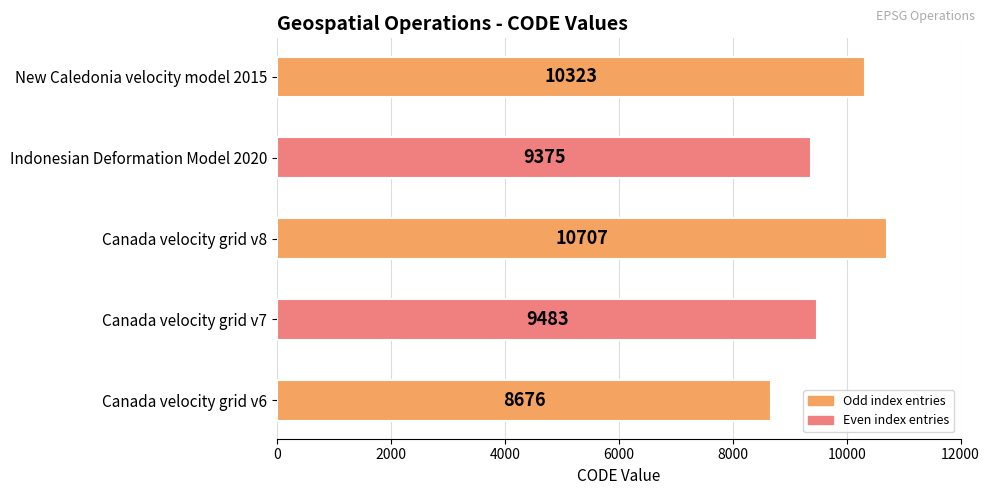

What is the greatest value displayed?

10707